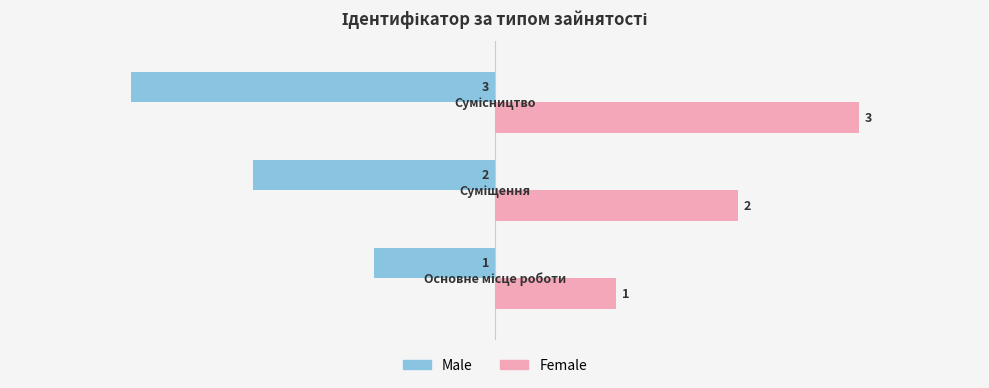

List the series in order of their overall mean, lowest first.

Male, Female